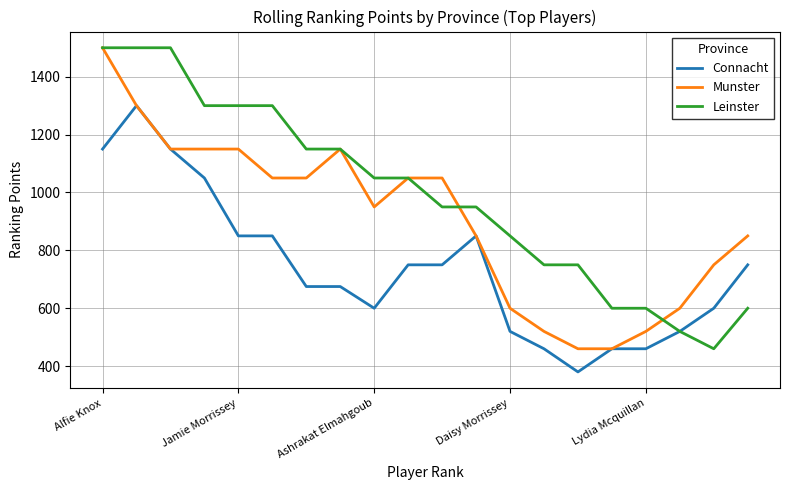

What is the minimum value shown in the chart?

380